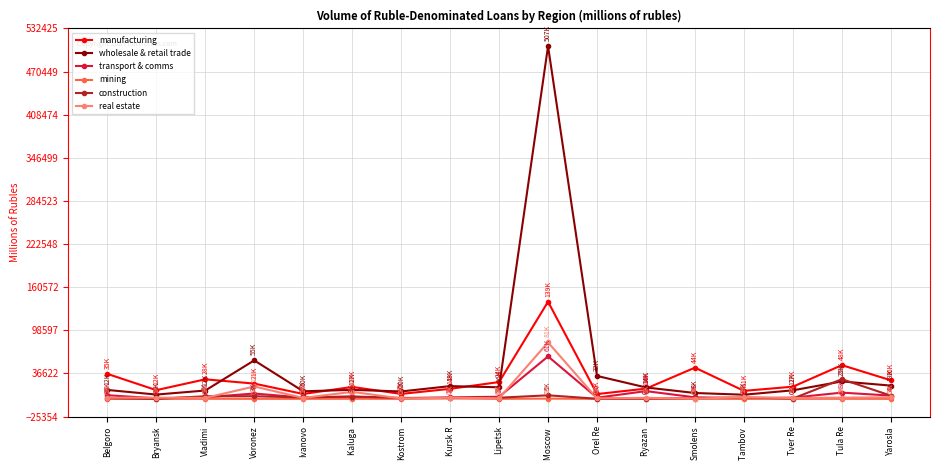

True or false: wholesale & retail trade and manufacturing intersect in this chart.

True